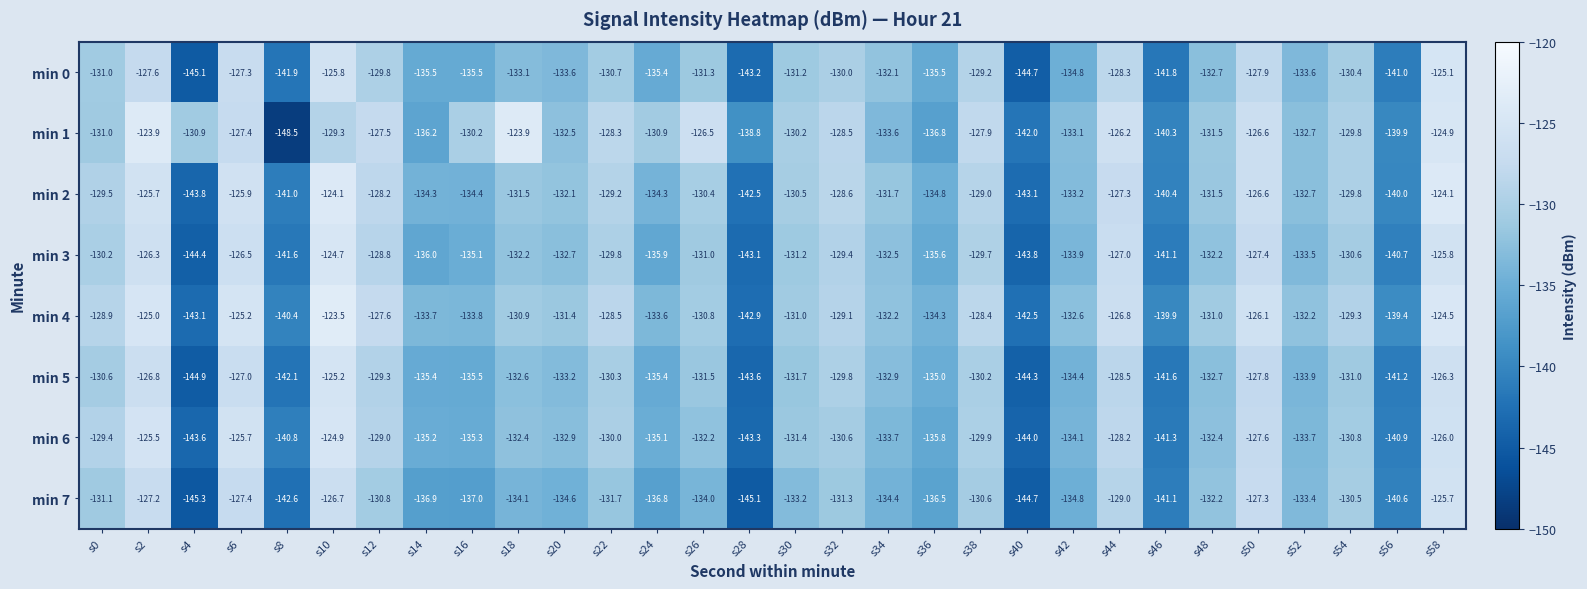

What is the smallest value displayed?

-148.5